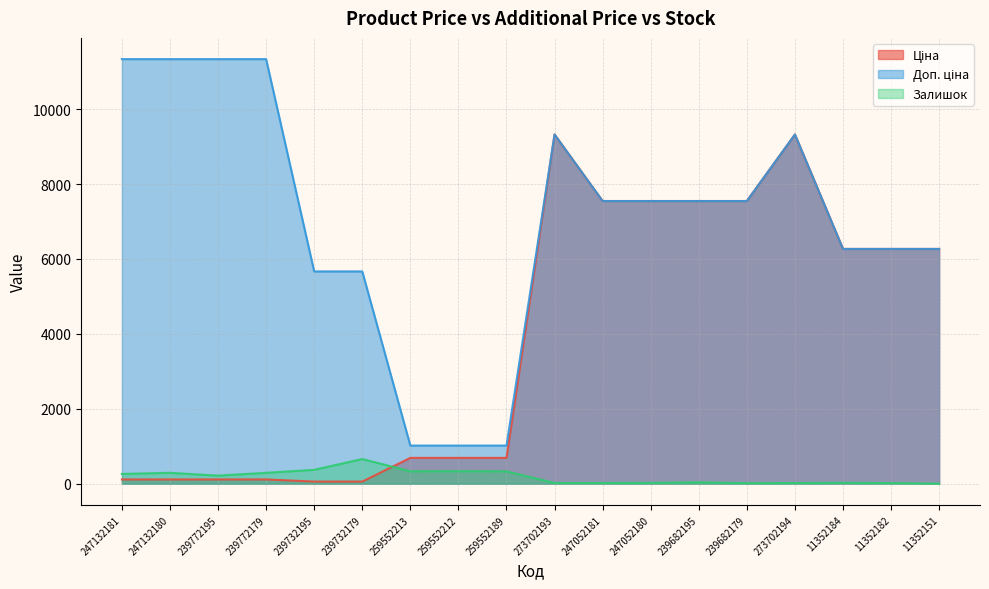

Rank the series by their average value, from lowest to highest.

Залишок, Ціна, Доп. ціна